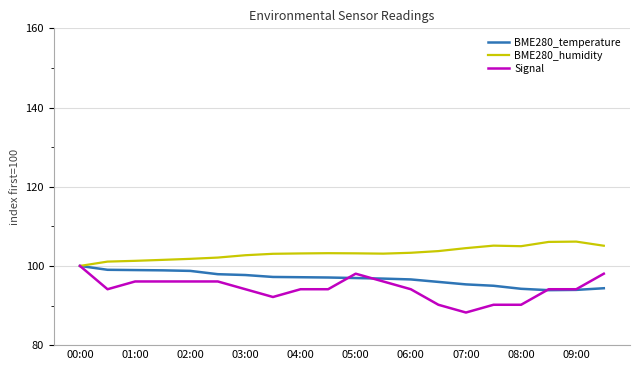

List the series in order of their overall mean, lowest first.

Signal, BME280_temperature, BME280_humidity